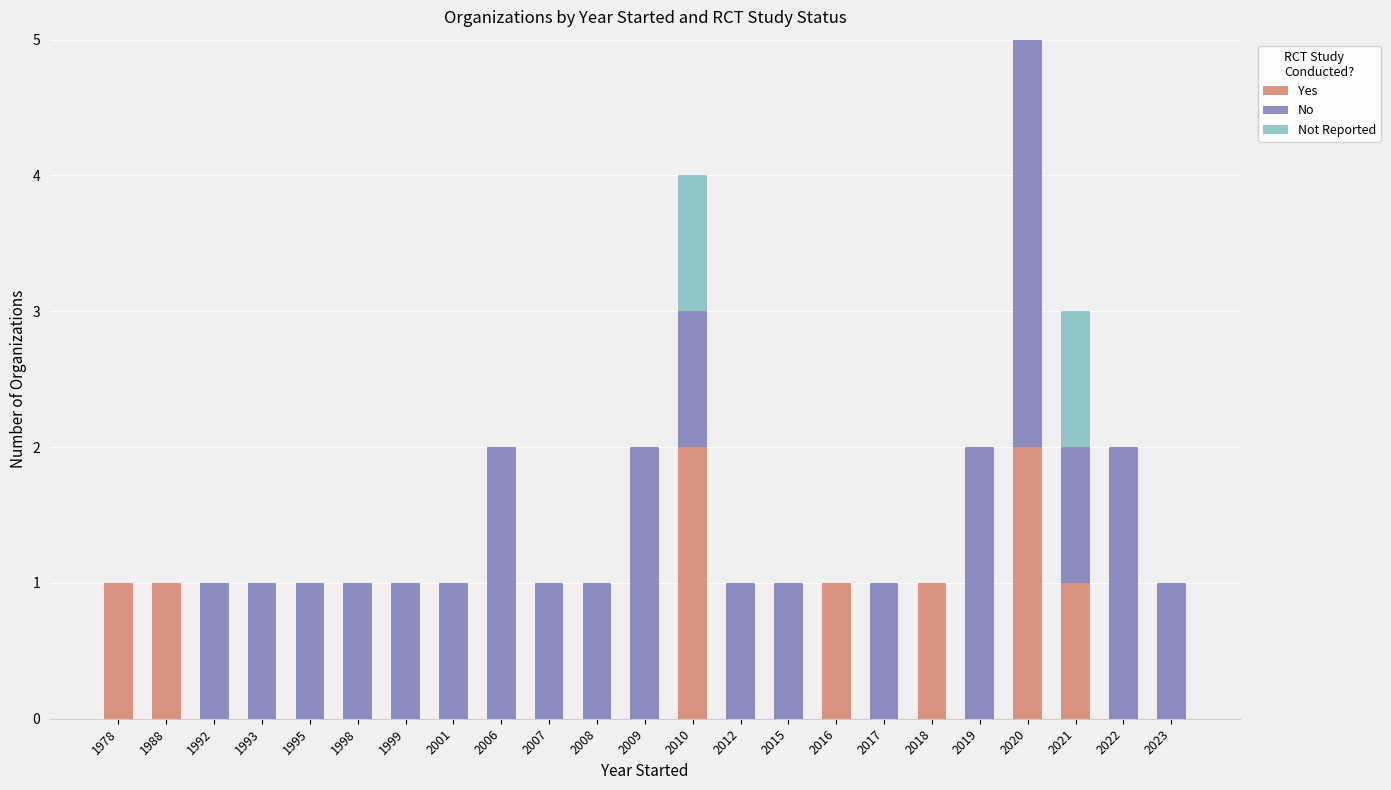

True or false: Yes has a value of 0 at 1993.

True